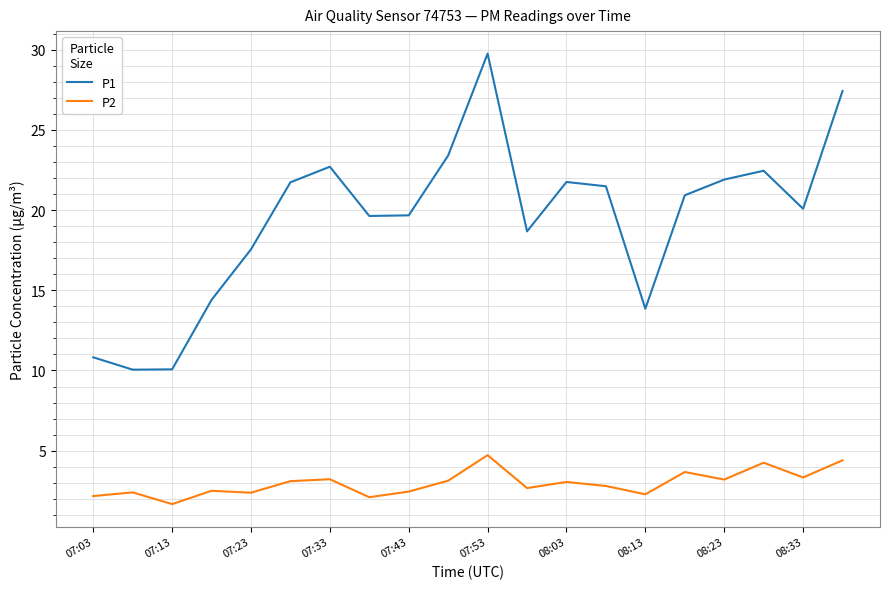

Which series has the largest total across all categories?

P1